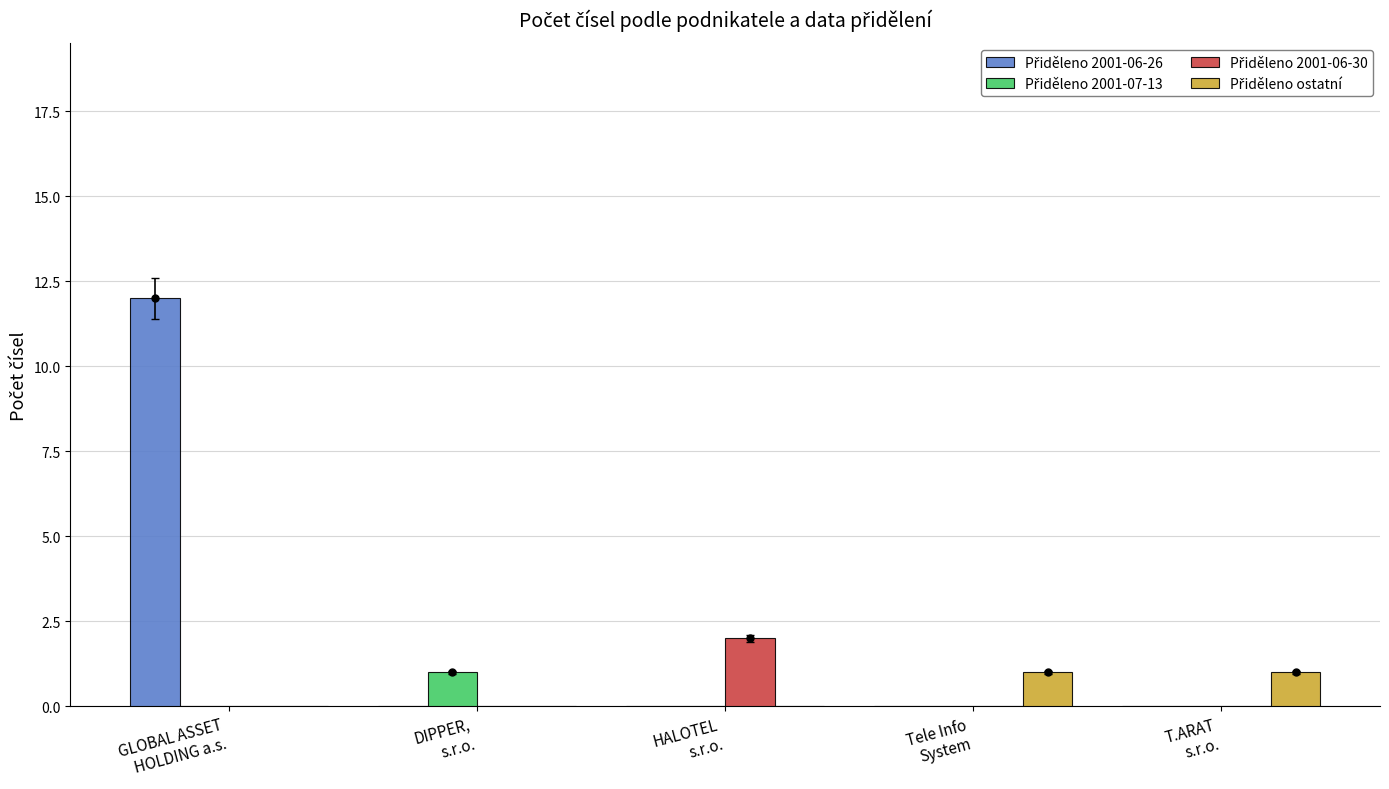

What is the maximum value shown in the chart?

12